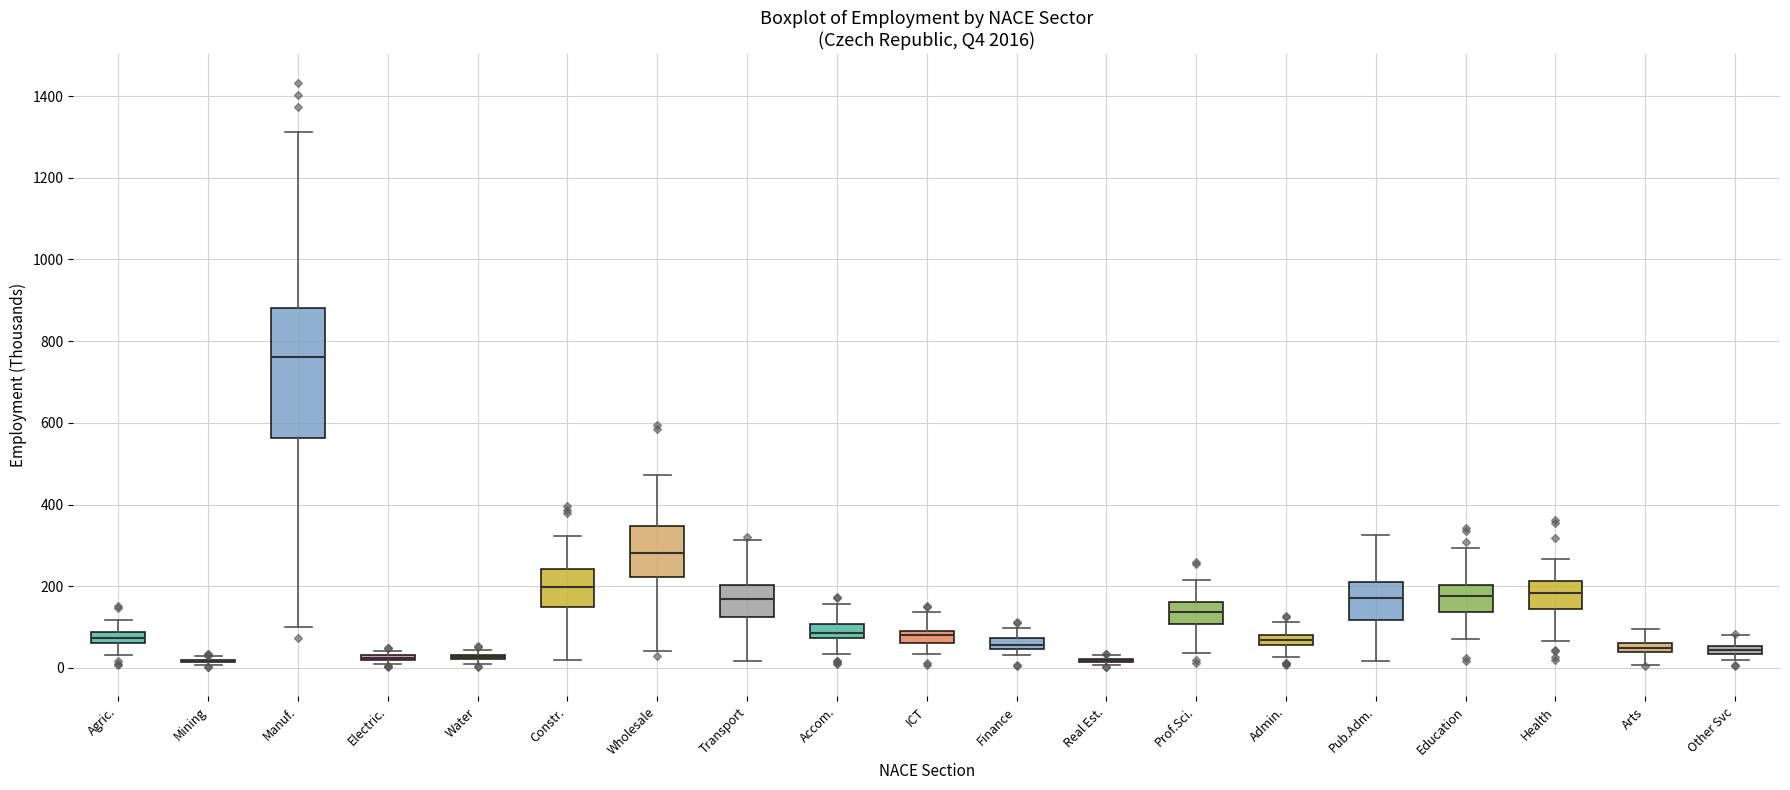

Where does the lower whisker of the box for Health end on the y-axis? The values are not printed on the chart, so give them approximately, as read against the axis.

60